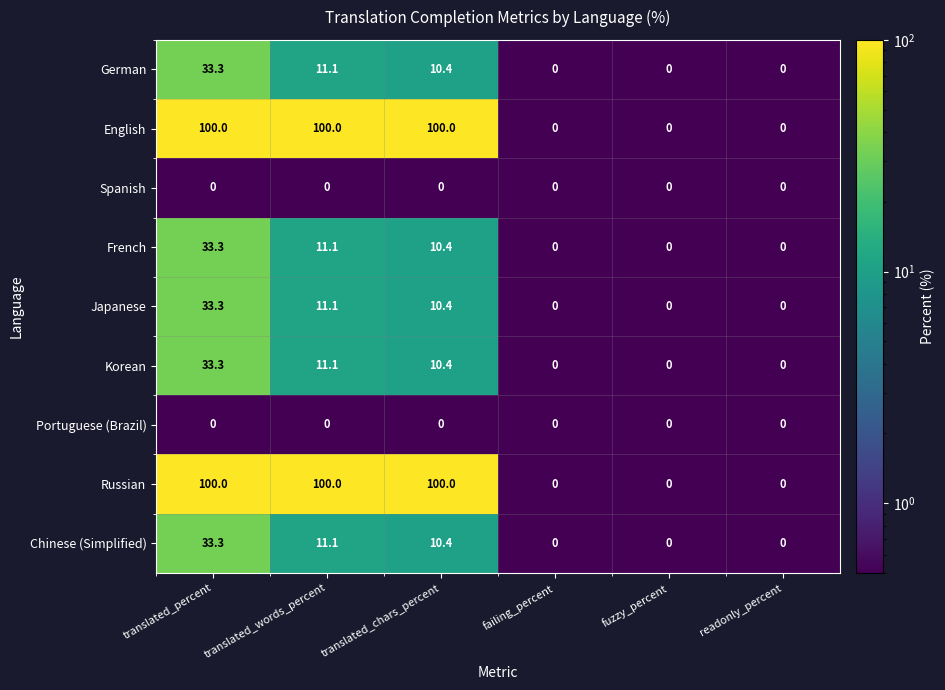

How many distinct data groups are displayed?

9